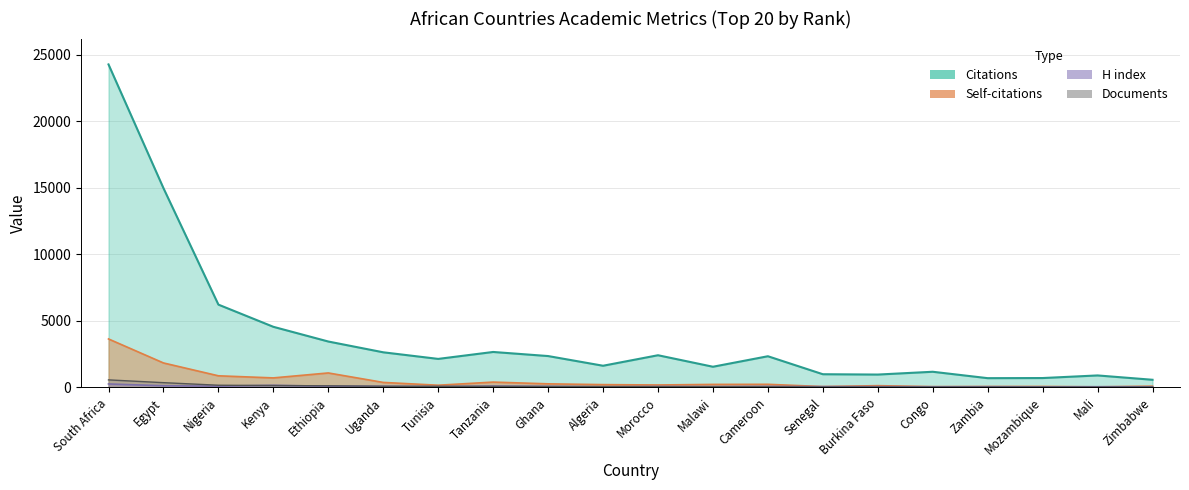

At Malawi, list the series in order from largest to smallest.

Citations, Self-citations, H index, Documents